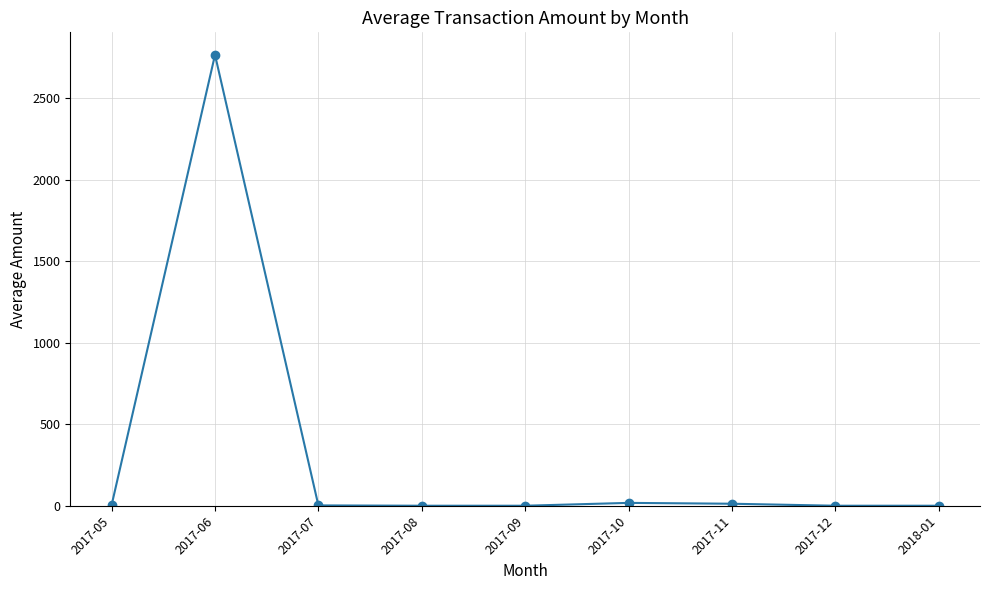

The value at 2017-08 is 830.6. True or false?

False